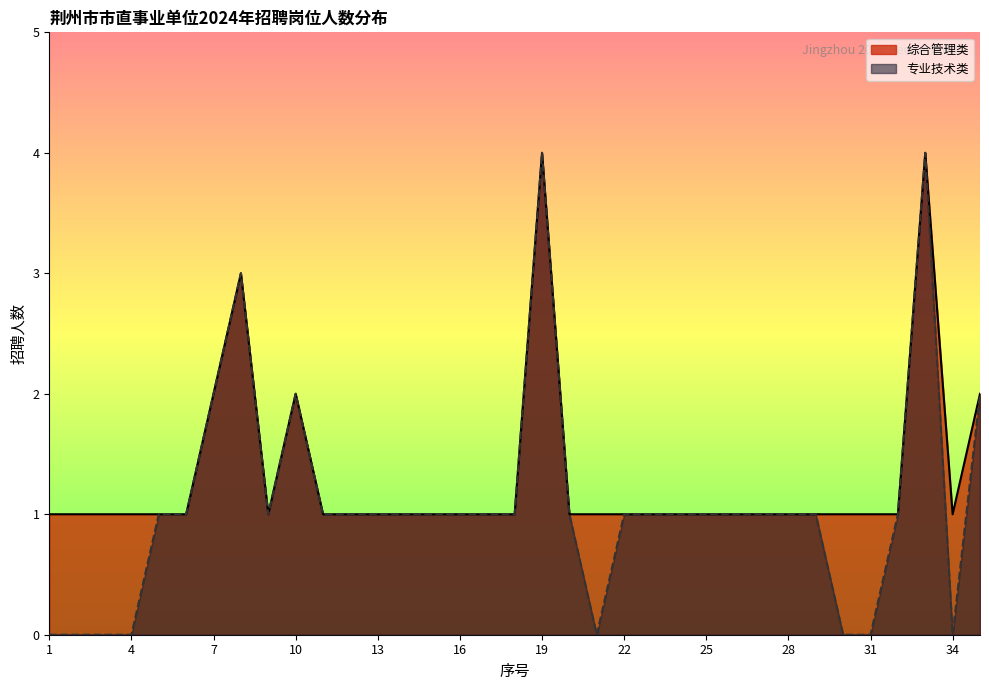

Which series has the largest total across all categories?

综合管理类